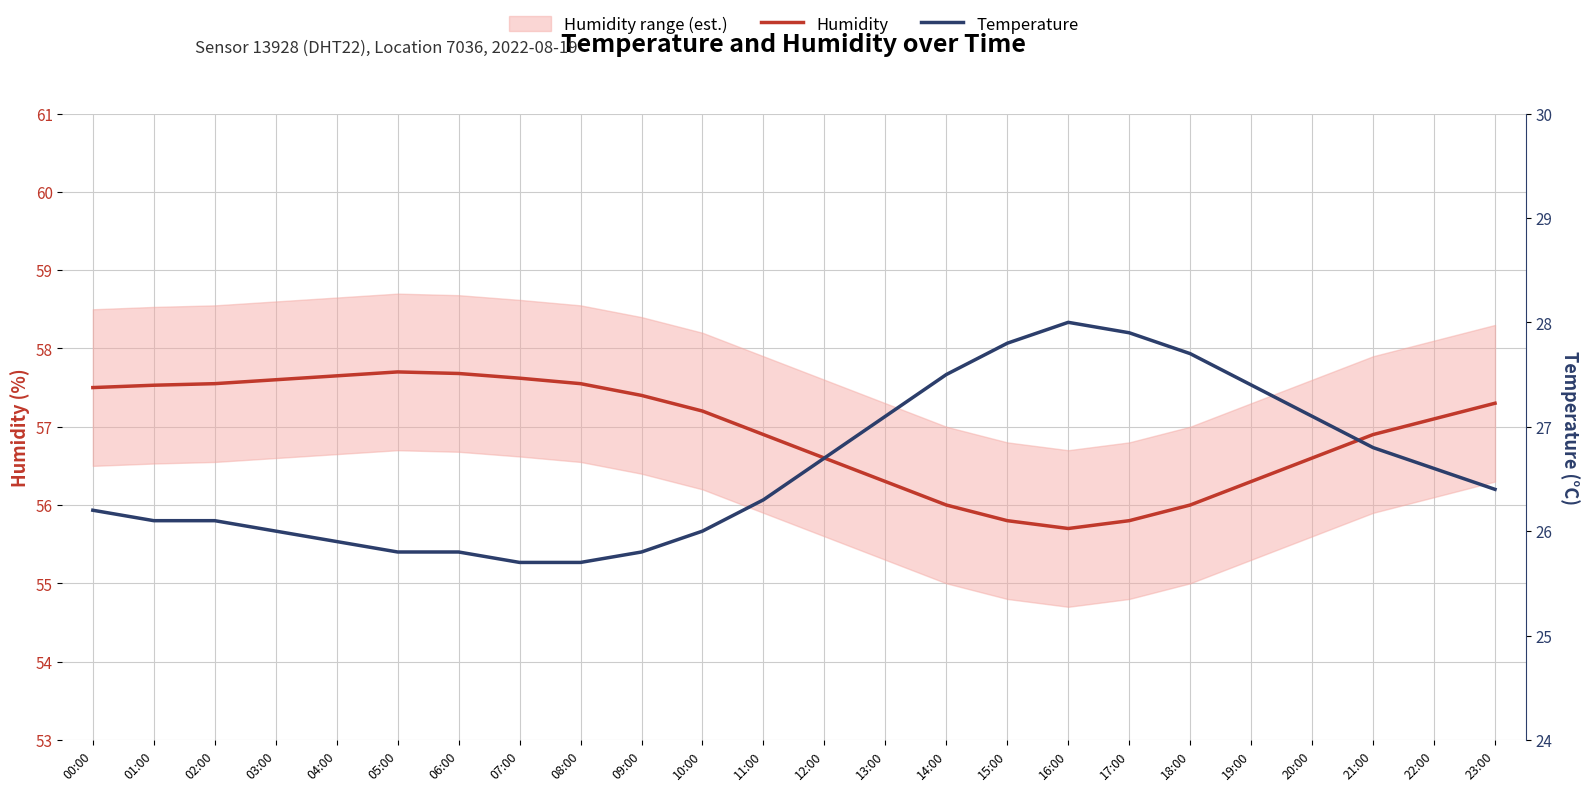

Where does the Humidity series first go above 57?

00:00